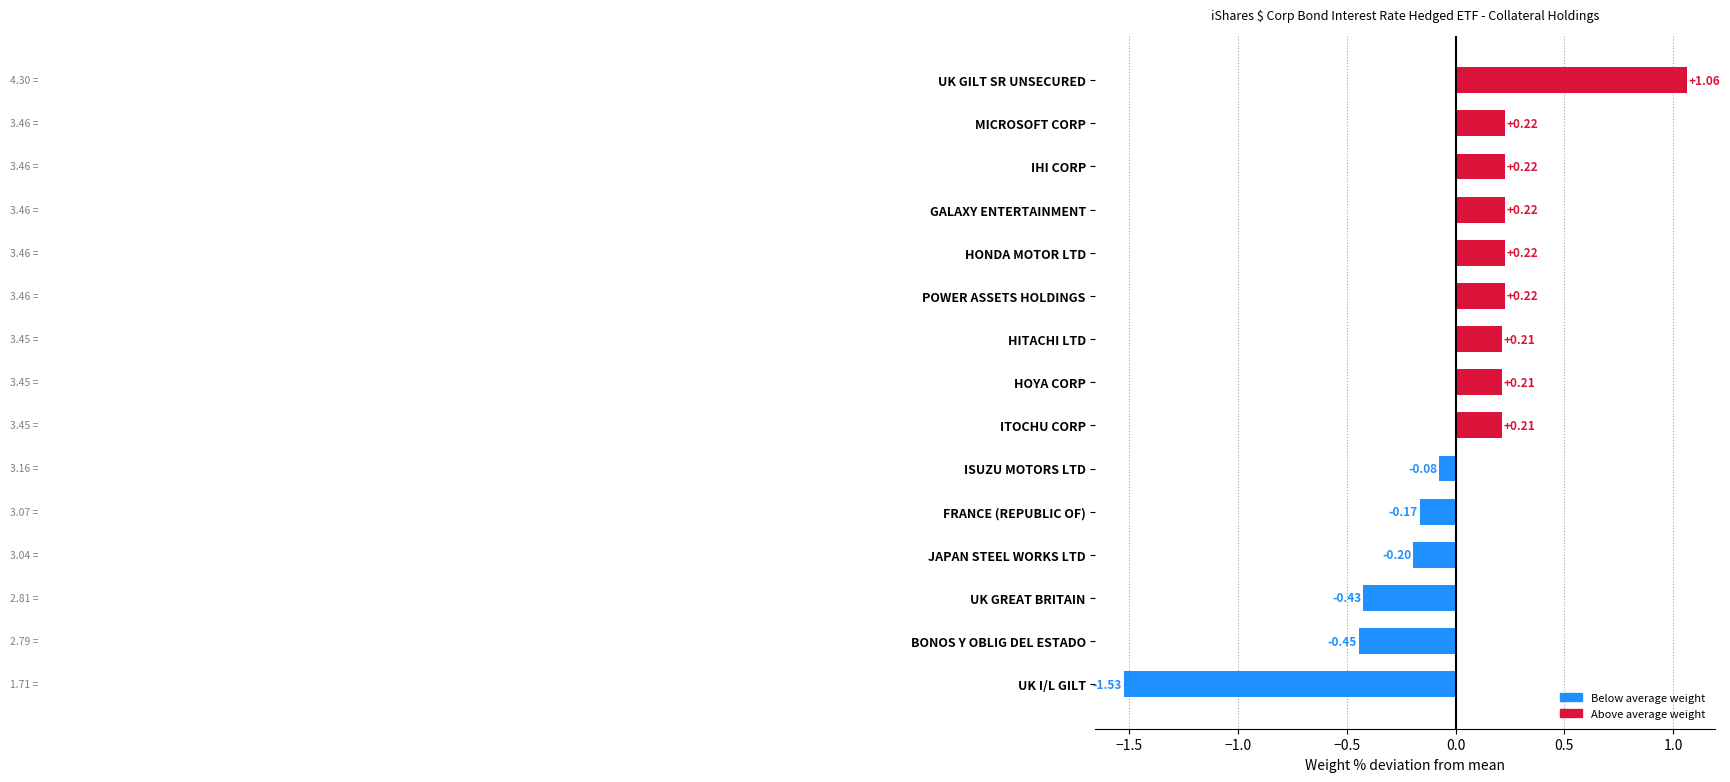

What is the change in value from FRANCE (REPUBLIC OF) to HOYA CORP?

+0.4